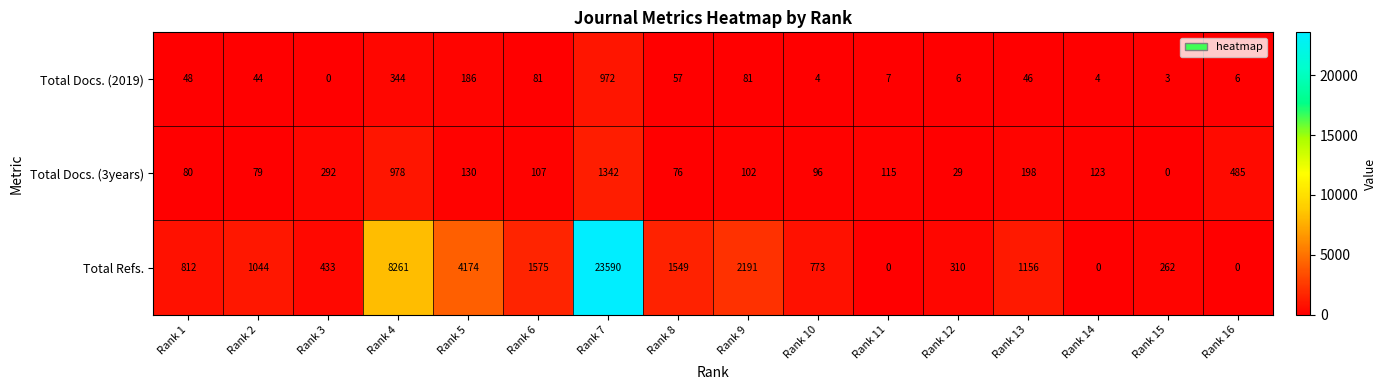

Which series changed the most between Rank 5 and Rank 11?

Total Refs.